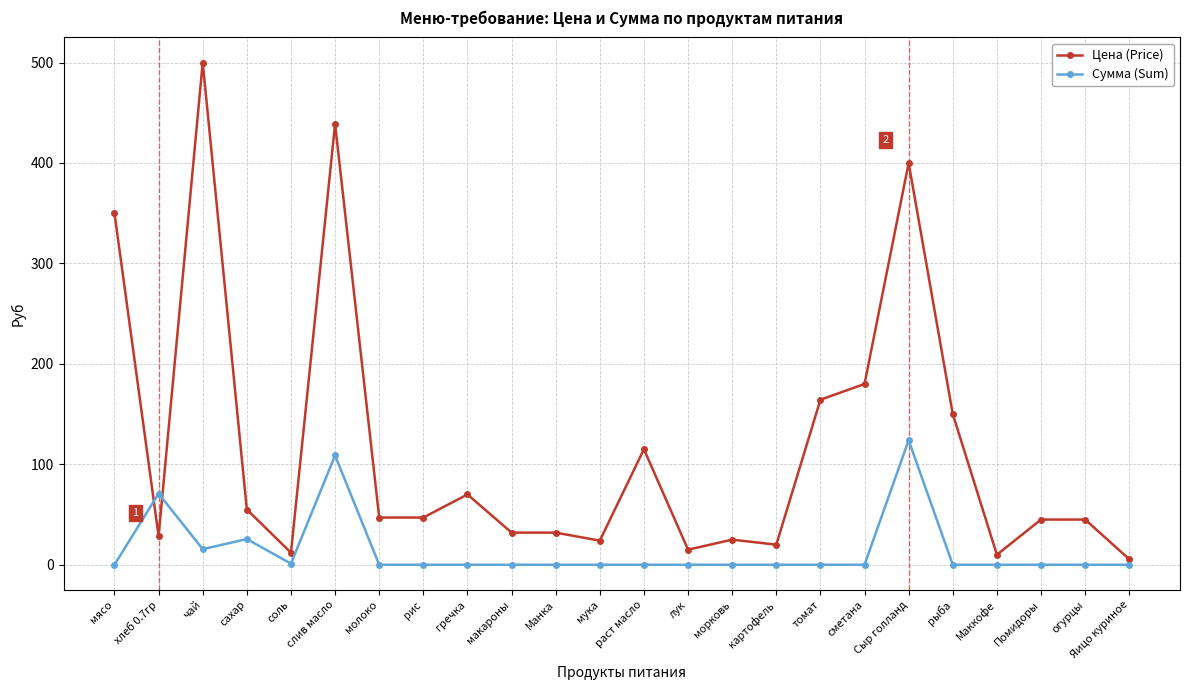

List the series in order of their peak value, lowest first.

Сумма (Sum), Цена (Price)